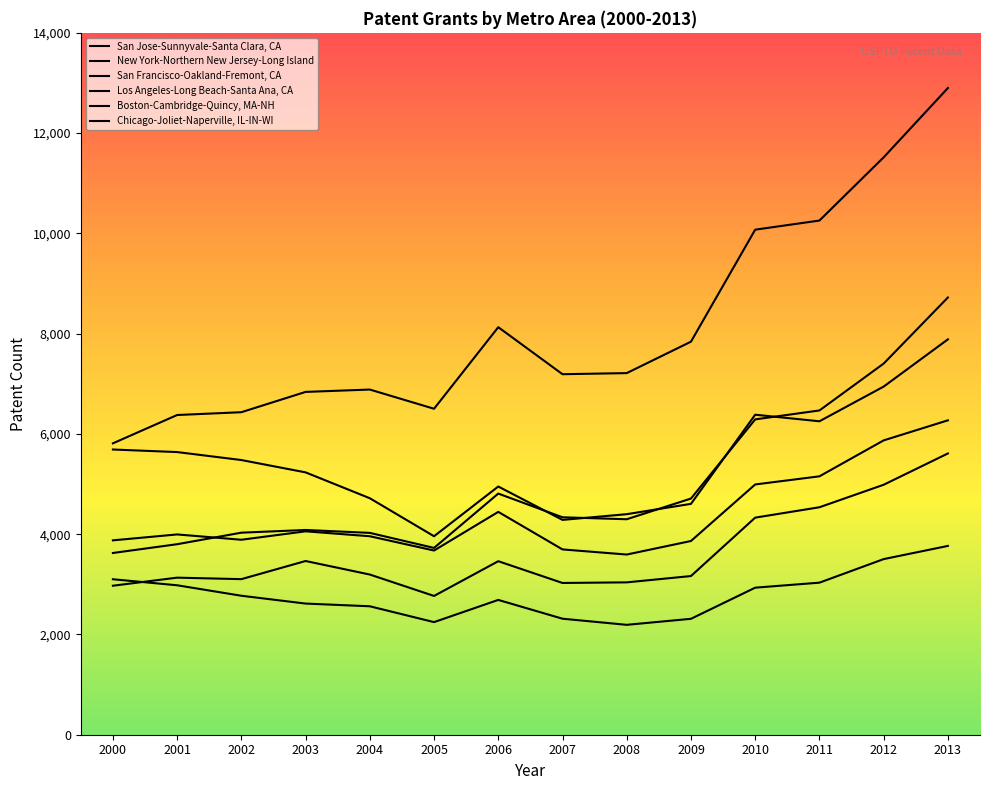

How many lines are shown in the chart?

6